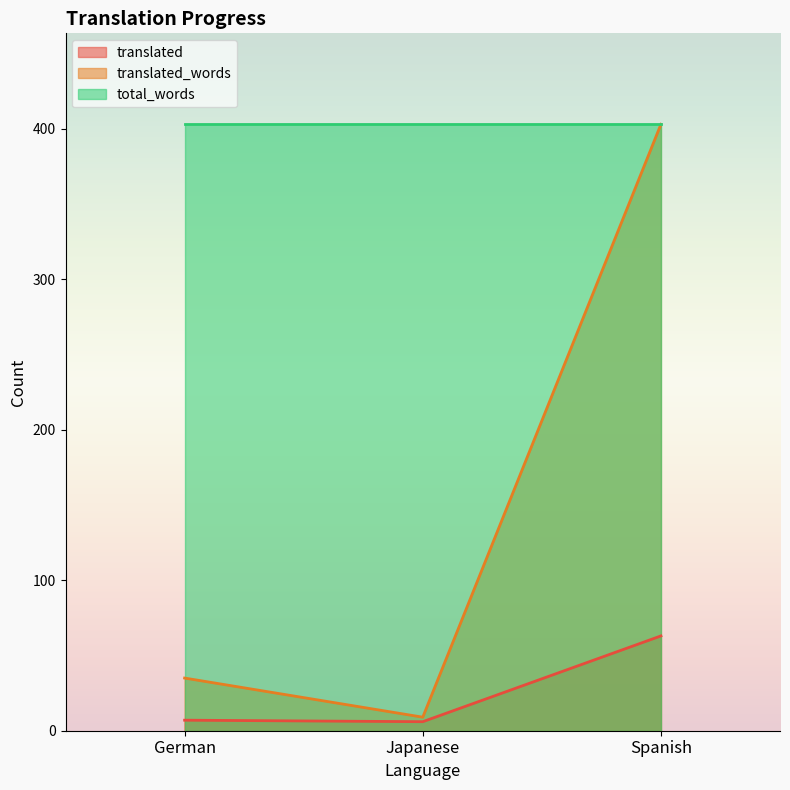

What is the average value of the translated series?

25